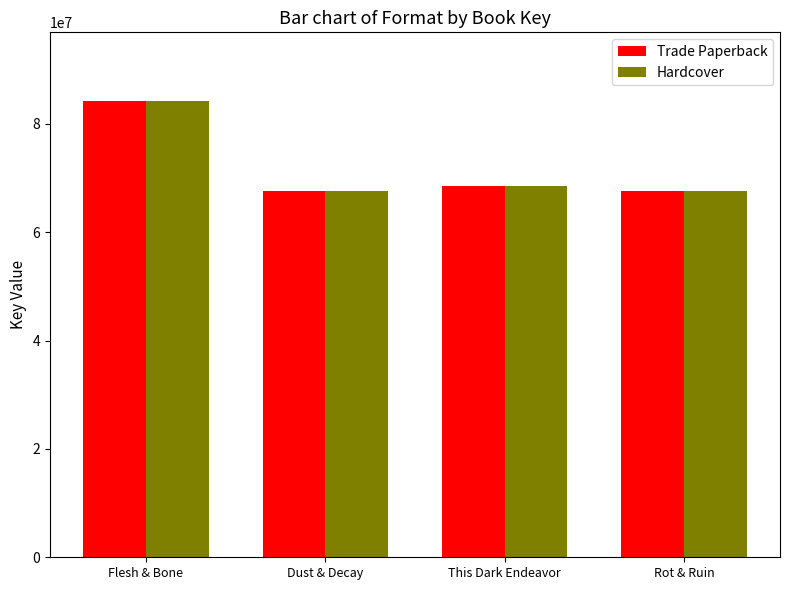

At how many categories does at least one series exceed 82174949?

1